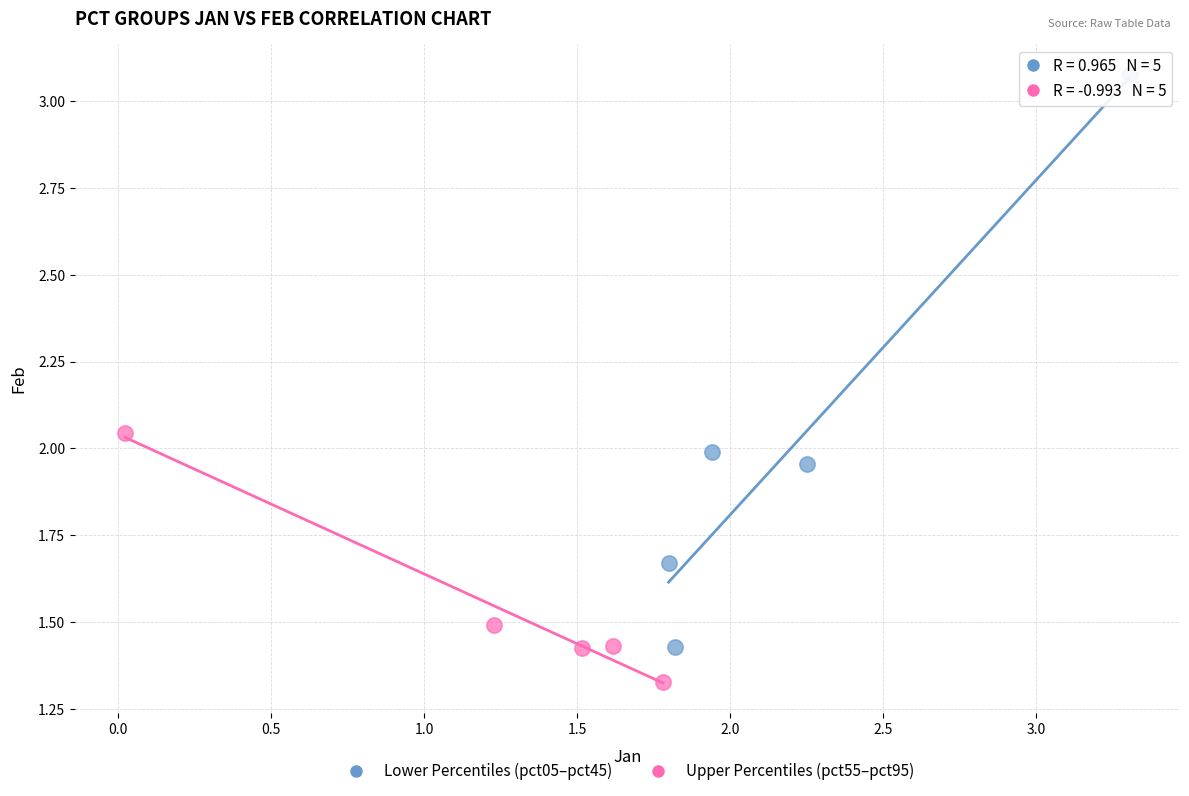

Which series reaches the minimum Y coordinate?

Upper Percentiles (pct55–pct95)